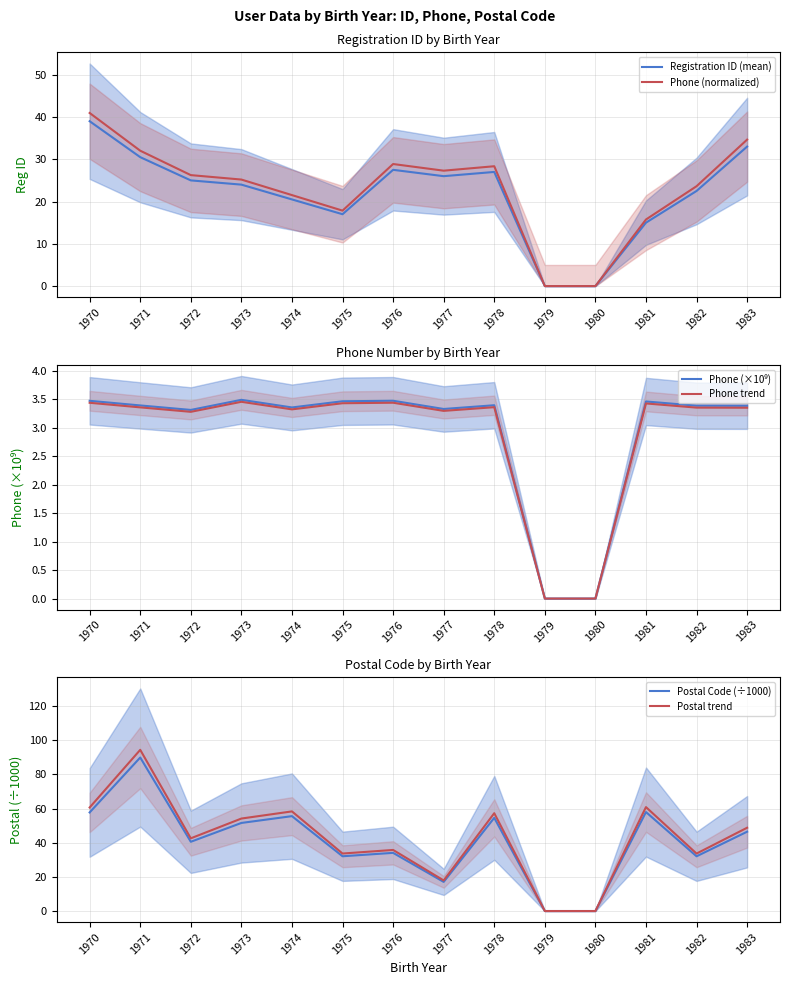

At how many categories does at least one series exceed 86?

1